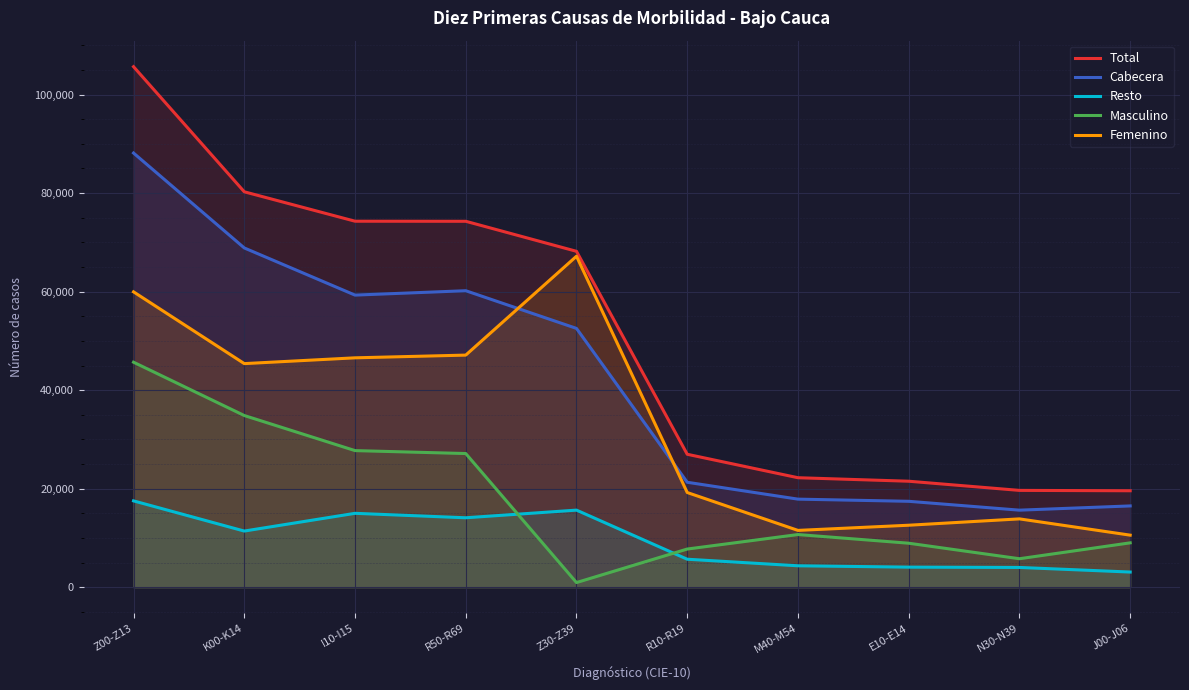

How many interior local valleys does the Resto series have?

2